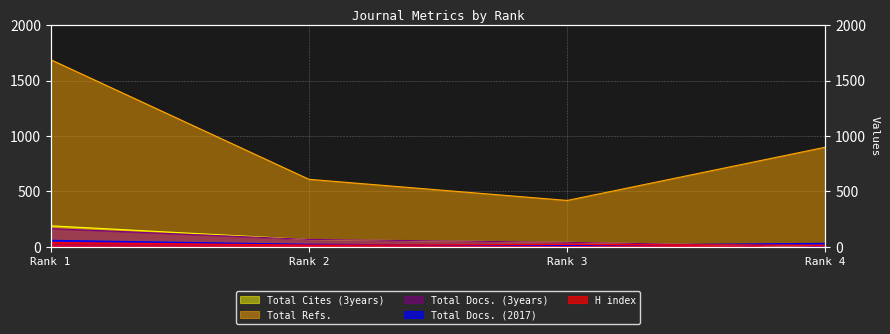

Which category has the highest value in the H index series?

Rank 1